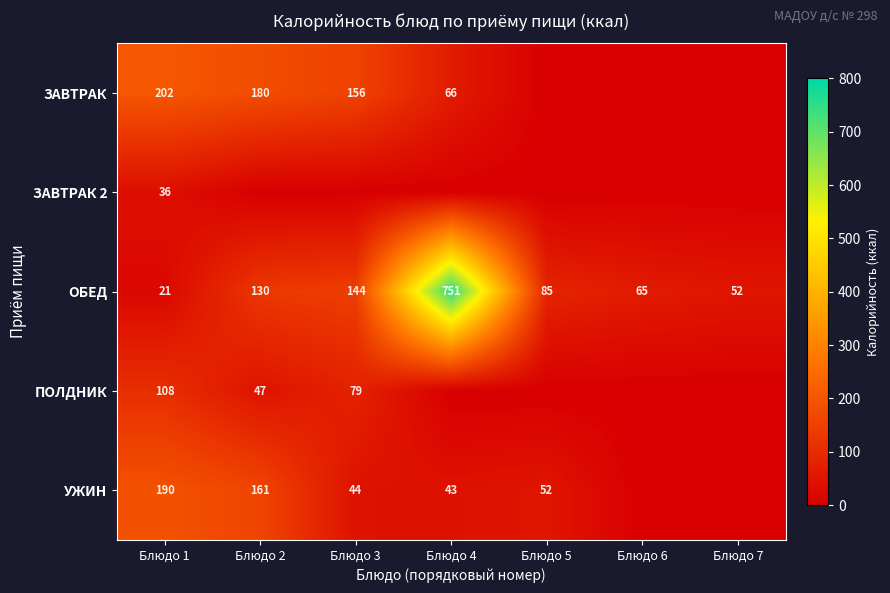

Is the value of ЗАВТРАК at Блюдо 3 greater than the value of УЖИН at Блюдо 4?

Yes